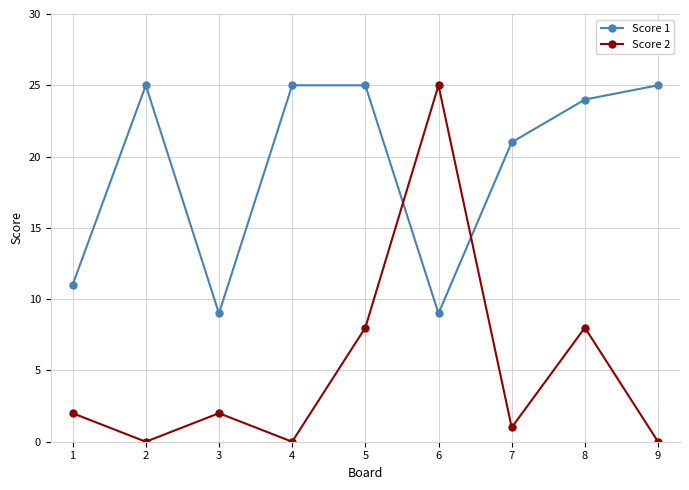

Reading right to left, transcribe all the data shown in this chart.

Score 1: 25	24	21	9	25	25	9	25	11
Score 2: 0	8	1	25	8	0	2	0	2